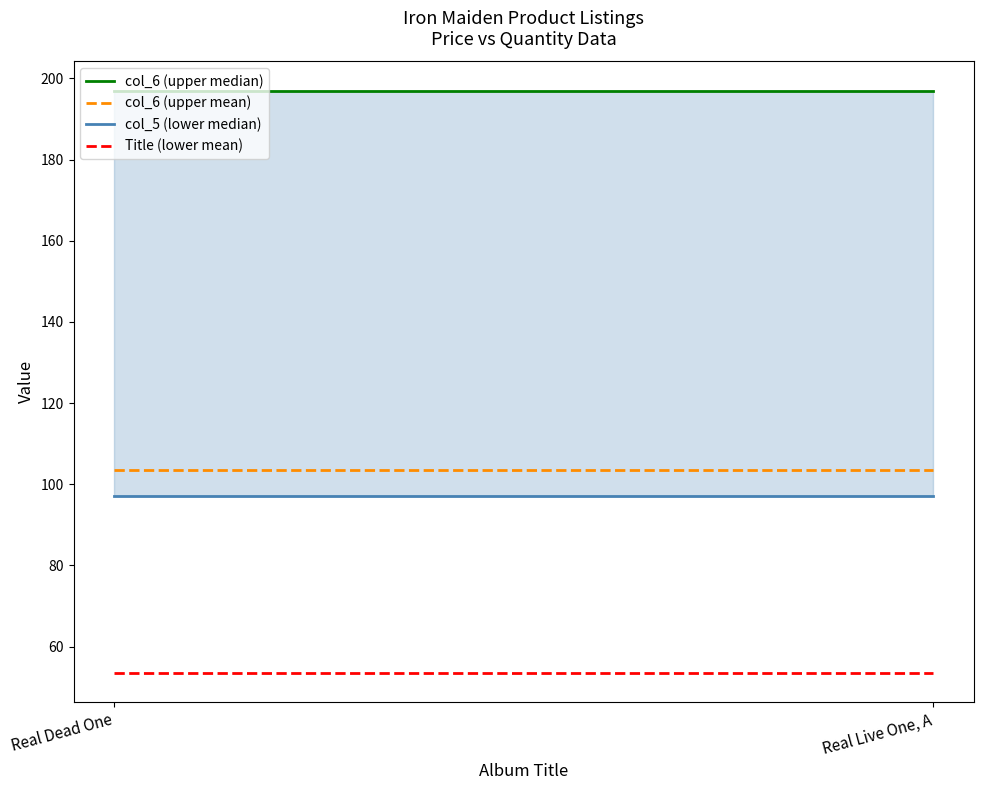

What is the label of the 1st point from the left?

Real Dead One